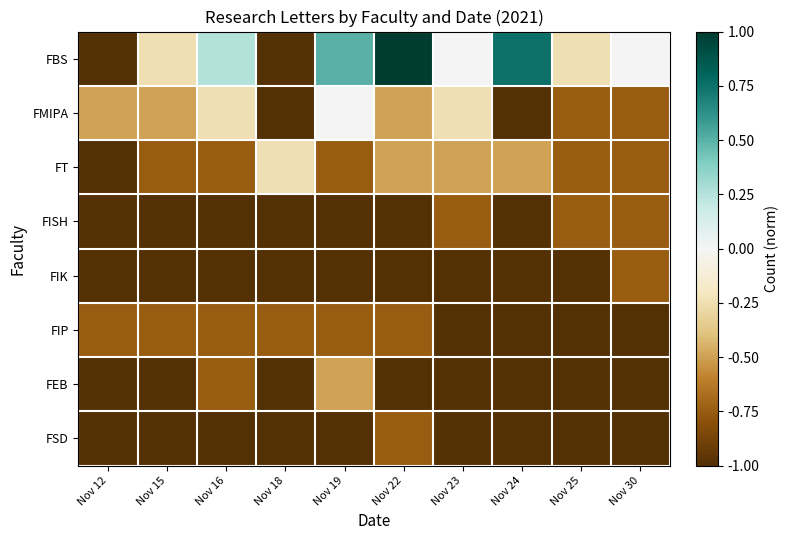

Which series has the largest range (max minus min)?

FBS